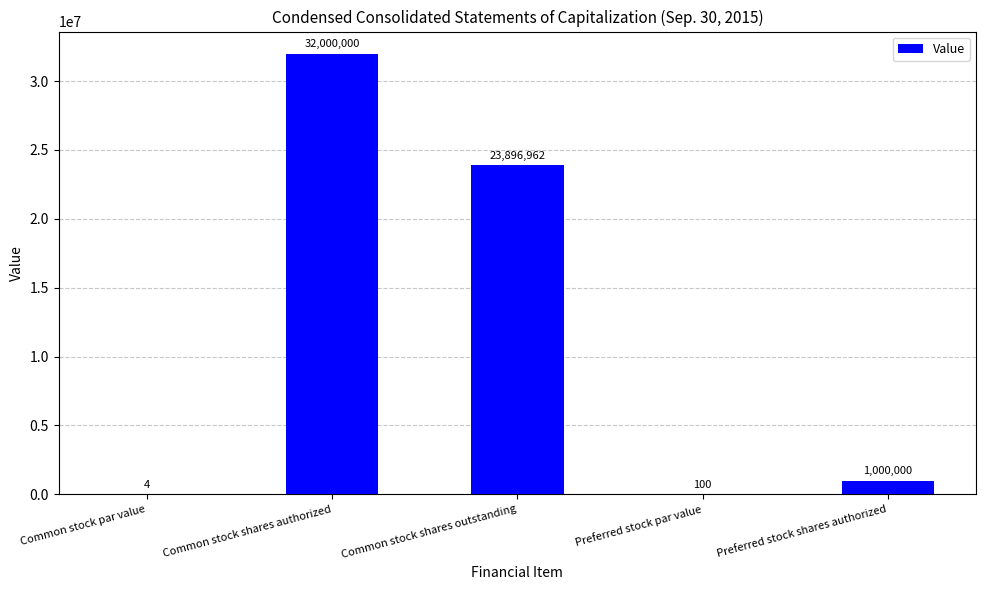

At which category does the chart reach its peak across all series?

Common stock shares authorized